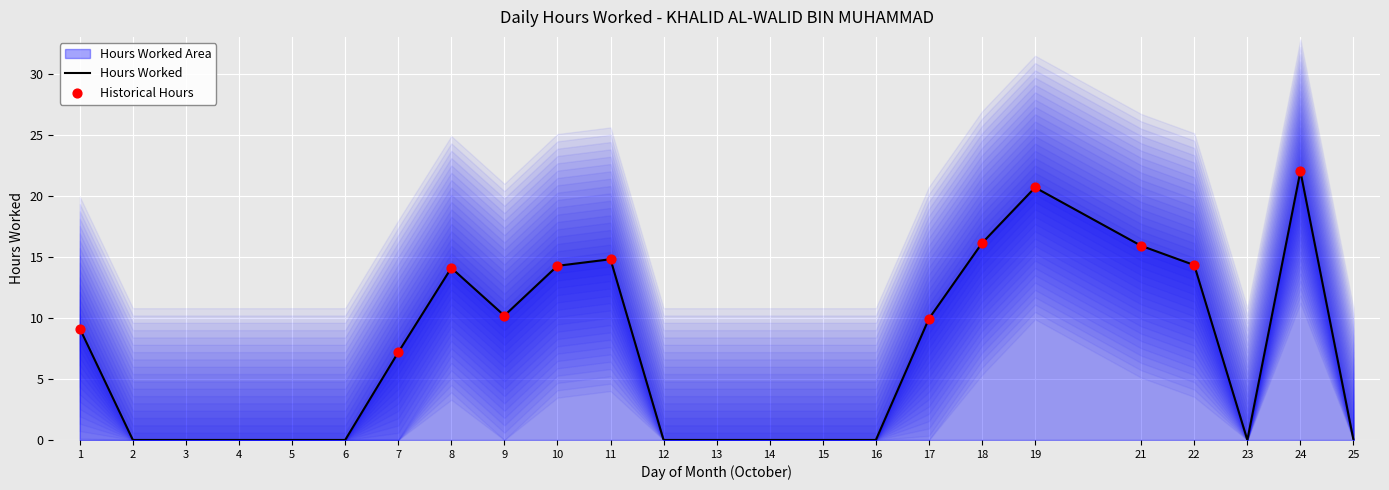

What is the ratio of the value at 22 to the value at 17?

1.4